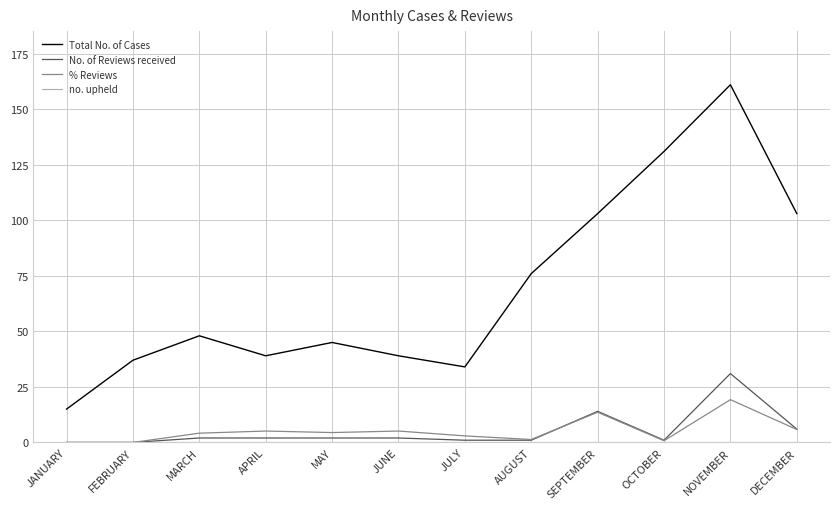

True or false: Total No. of Cases and % Reviews intersect in this chart.

False